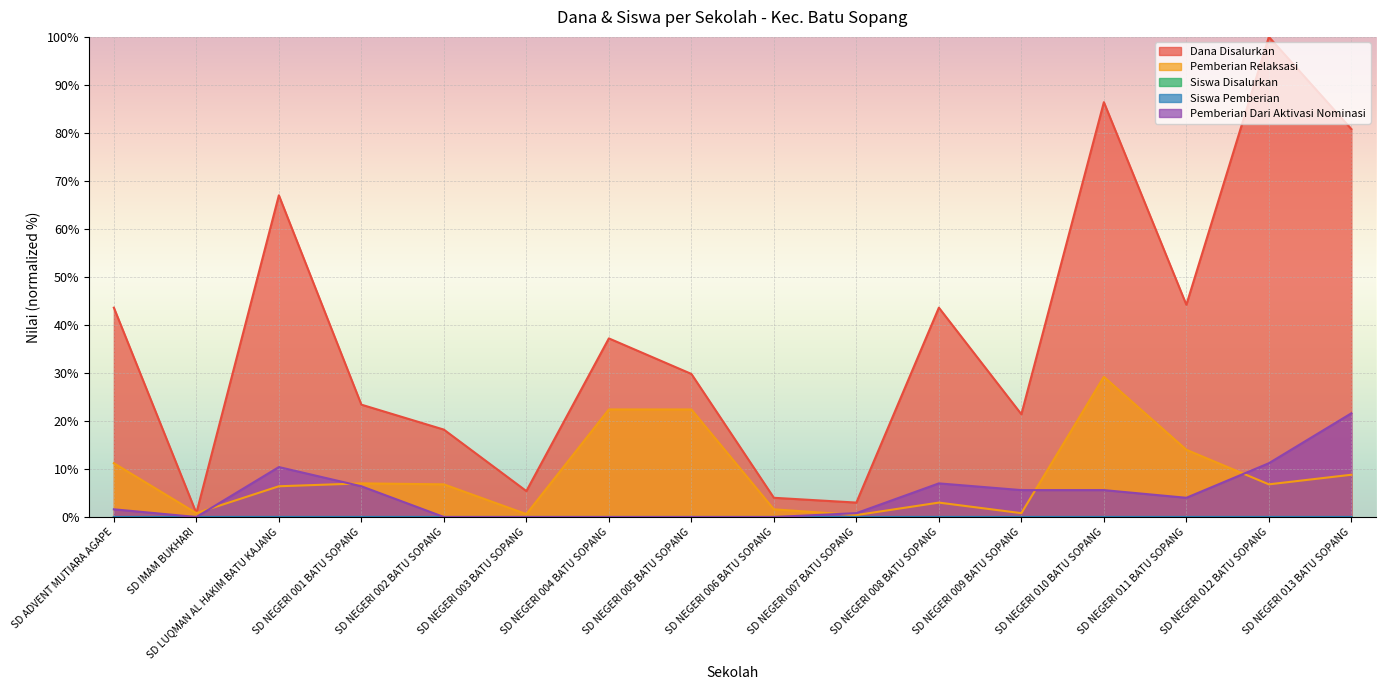

What is the label of the 16th point from the left?

SD NEGERI 013 BATU SOPANG